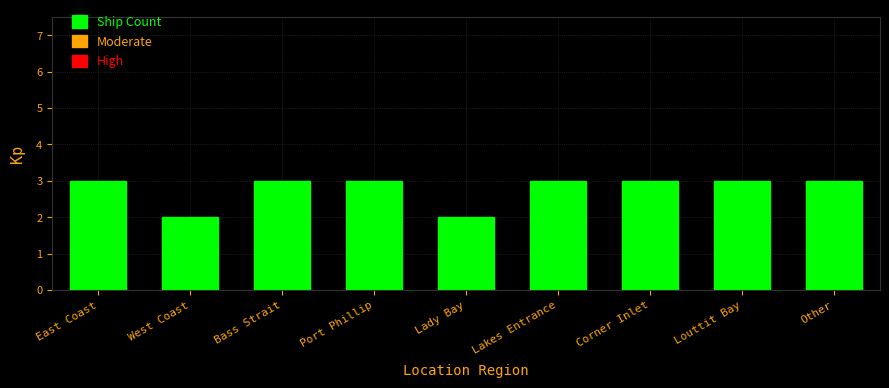

What is the sum of all values?

25